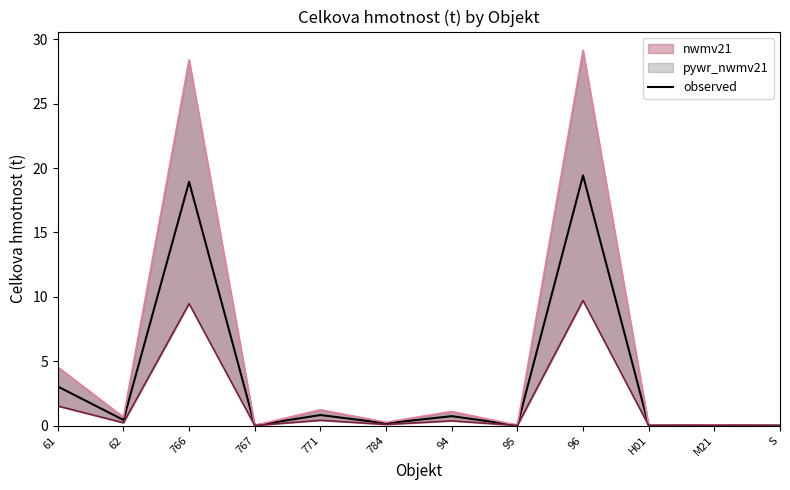

Rank the categories by value from highest to lowest.

96, 766, 61, 771, 94, 62, 784, M21, 95, 767, H01, S